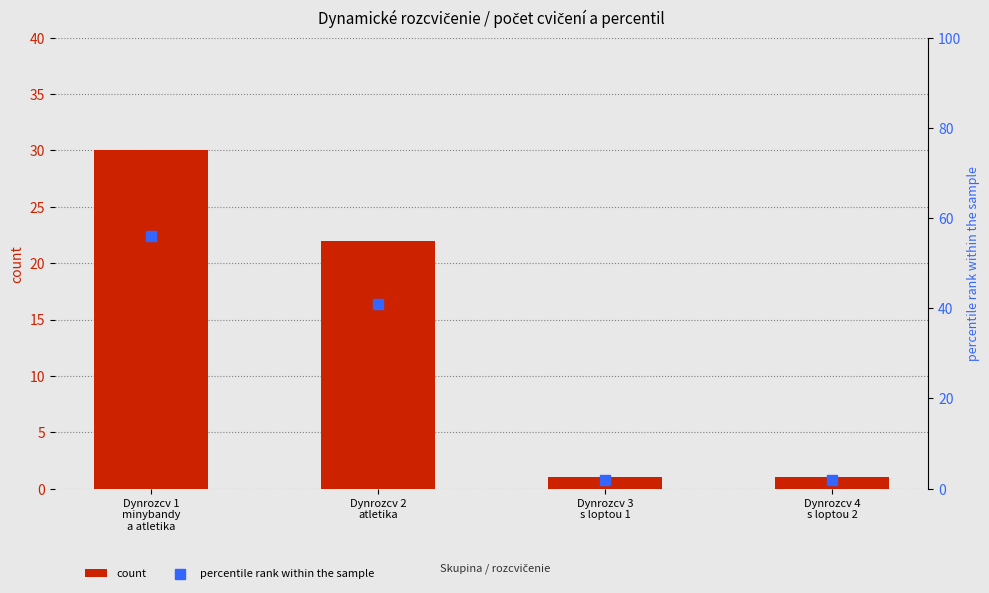

Which series contains the highest Y value?

percentile rank within the sample